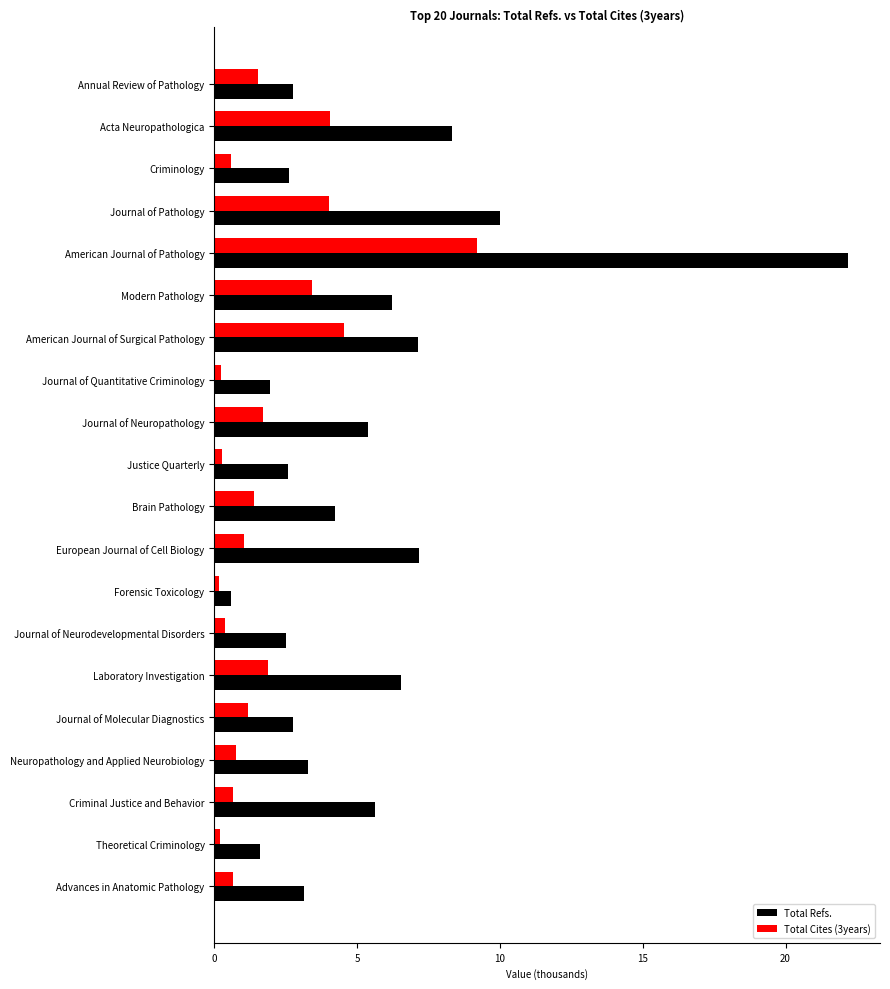

What is the sum of all Total Refs. values?

106.6